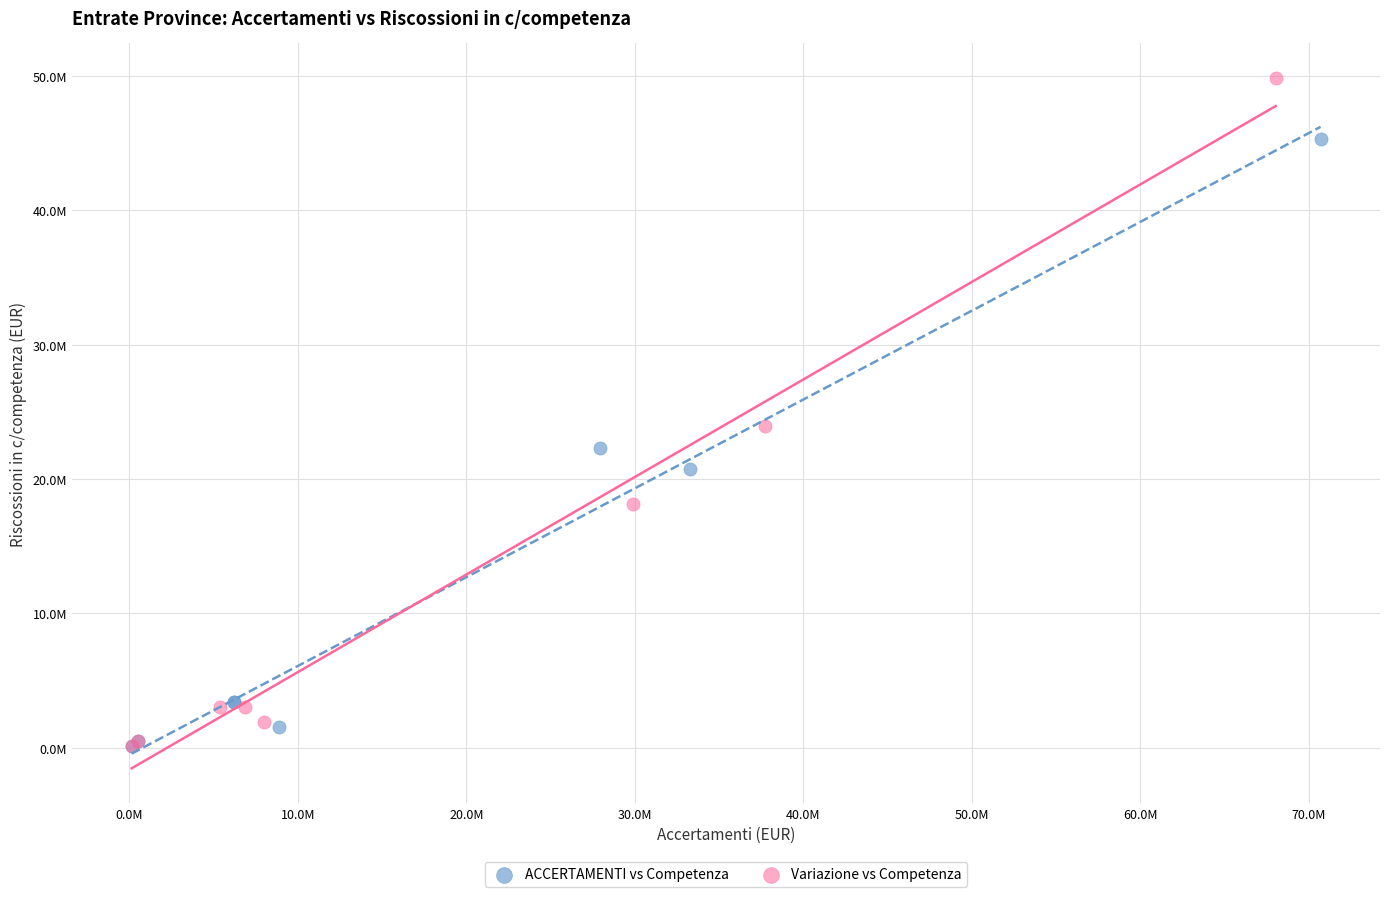

What are all the series names shown in the legend?

ACCERTAMENTI vs Competenza, Variazione vs Competenza